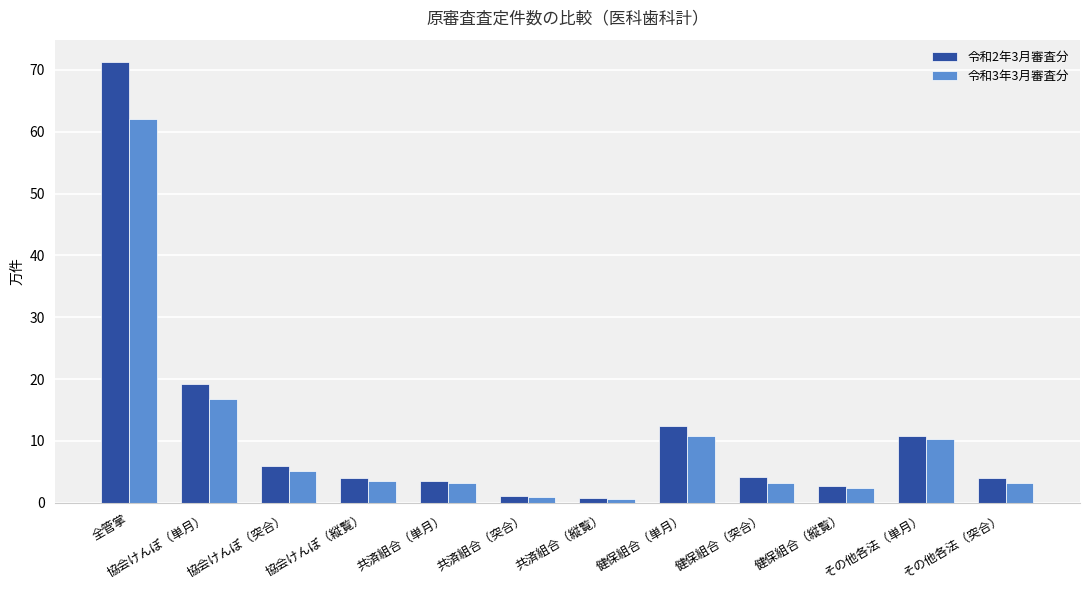

True or false: 令和3年3月審査分 has a value of 16.8 at 協会けんぽ（単月）.

True